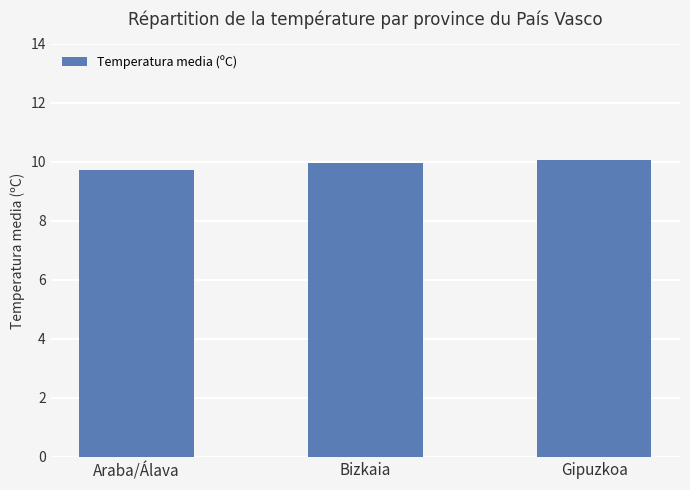

What is the approximate value at Araba/Álava?

9.7